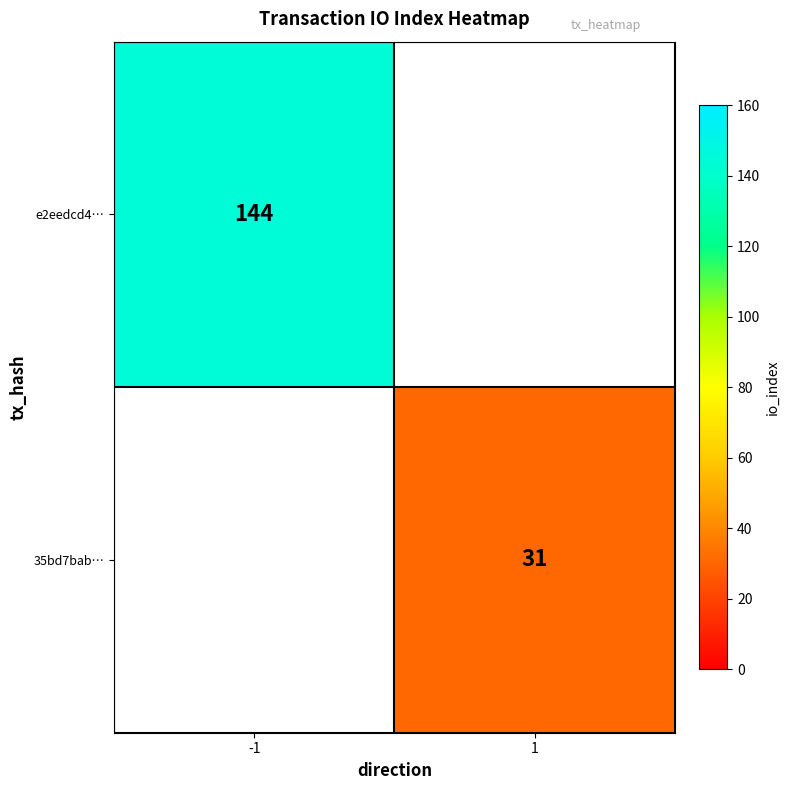

What is the greatest value displayed?

144.0